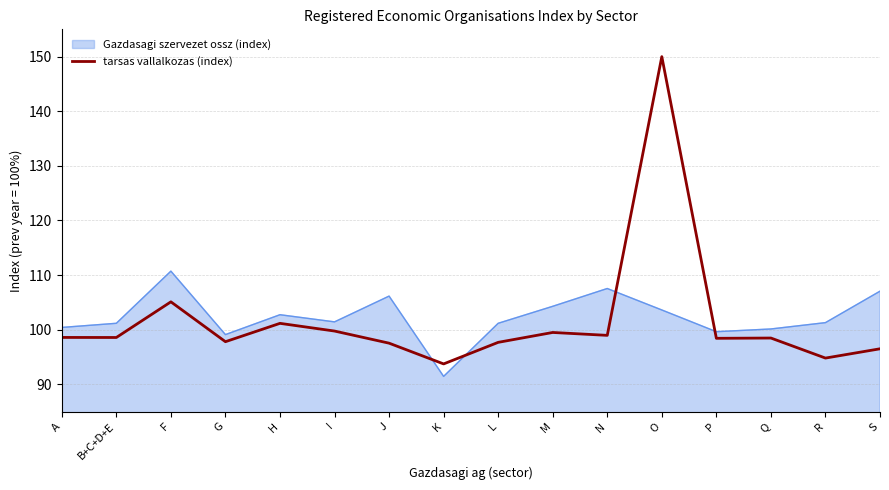

What is the difference between the tarsas vallalkozas (index) values at P and R?

3.6